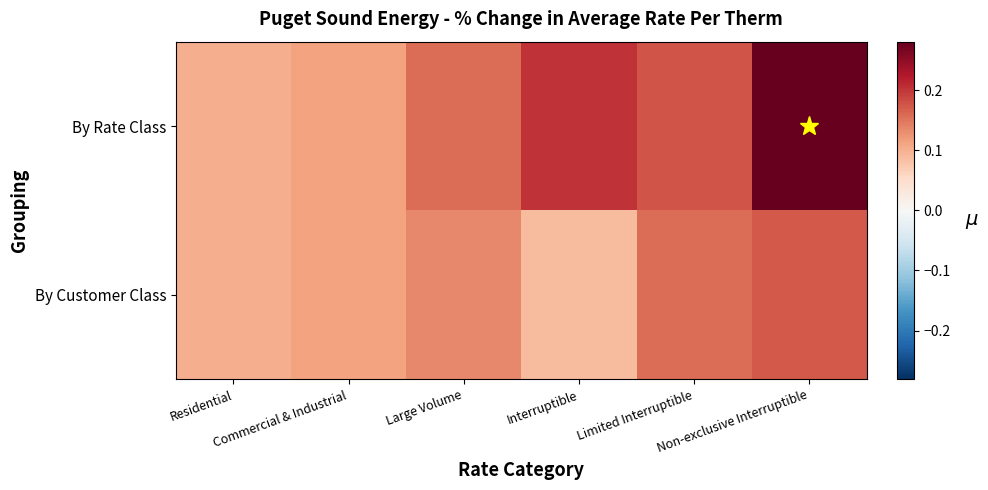

Reading left to right, transcribe all the data shown in this chart.

By Rate Class: Residential=0.1	Commercial & Industrial=0.1	Large Volume=0.2	Interruptible=0.2	Limited Interruptible=0.2	Non-exclusive Interruptible=0.3
By Customer Class: Residential=0.1	Commercial & Industrial=0.1	Large Volume=0.1	Interruptible=0.1	Limited Interruptible=0.2	Non-exclusive Interruptible=0.2